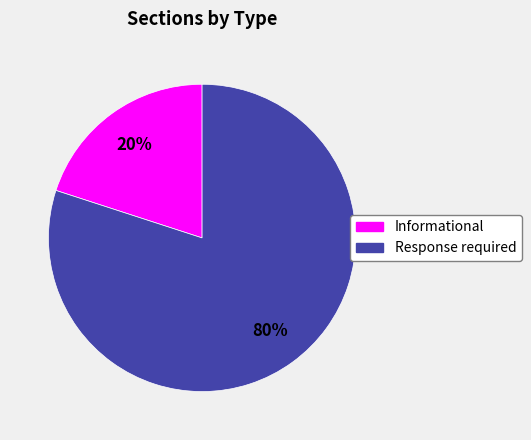

Between Informational and Response required, which is larger?

Response required